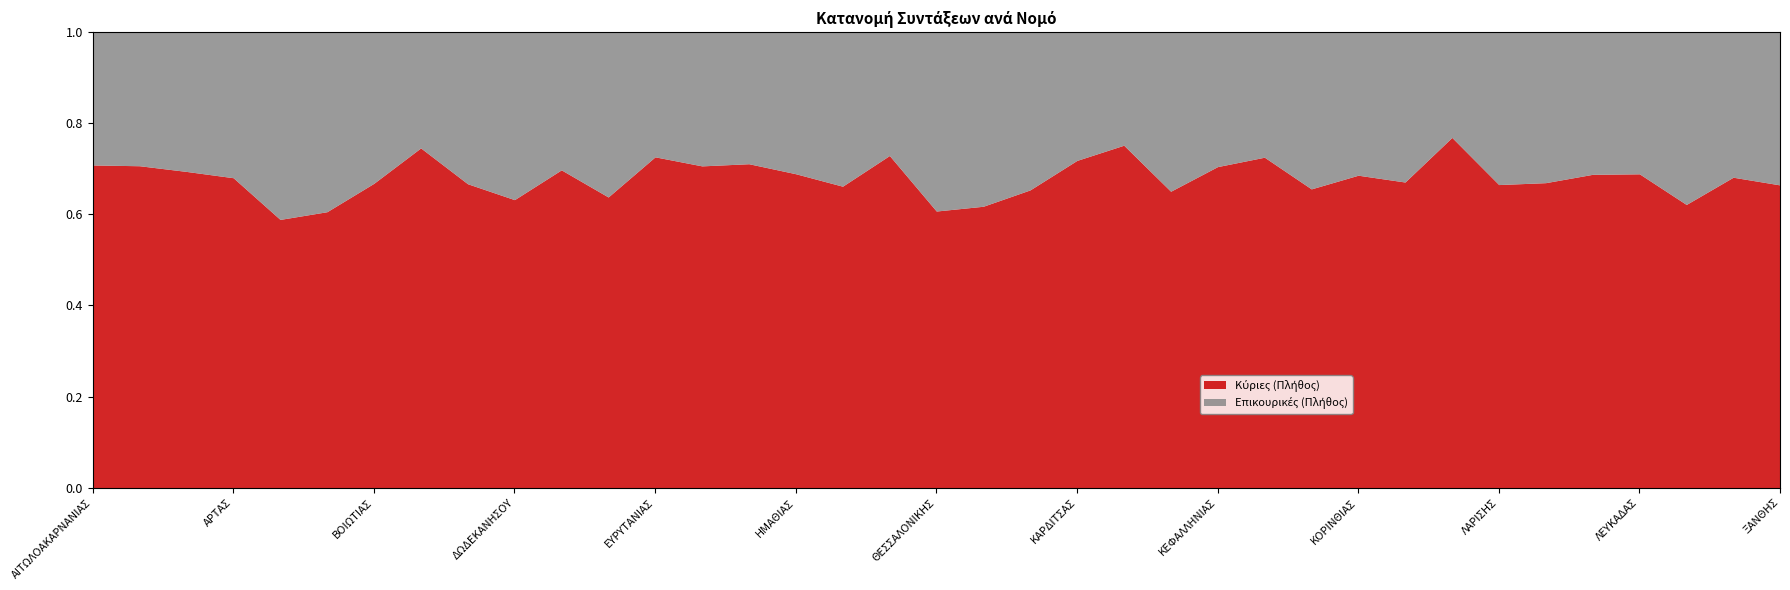

Where is the first local maximum for Επικουρικές (Πλήθος)?

ΑΡΚΑΔΙΑΣ